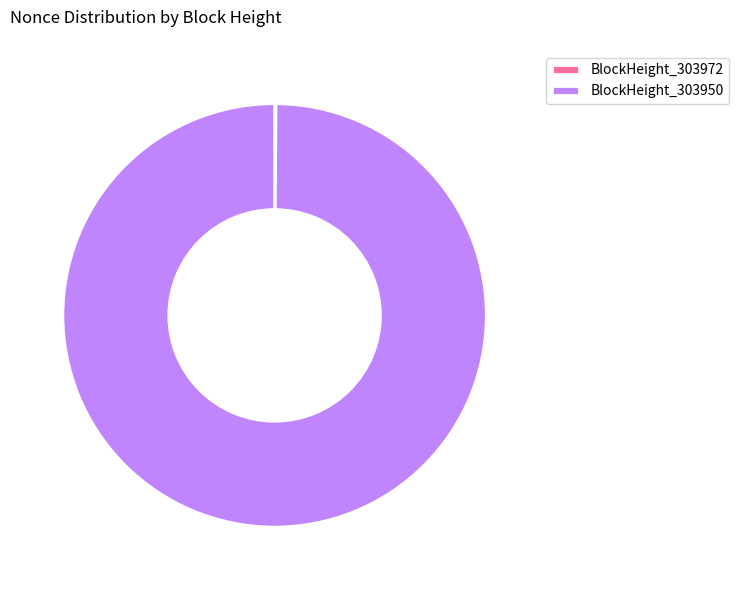

Which category has the biggest portion of the pie?

BlockHeight_303950